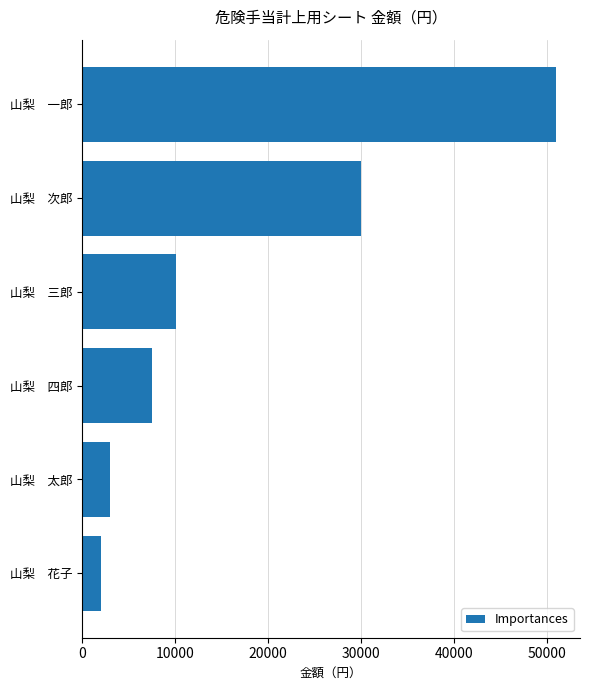

How many data points does each series have?

6